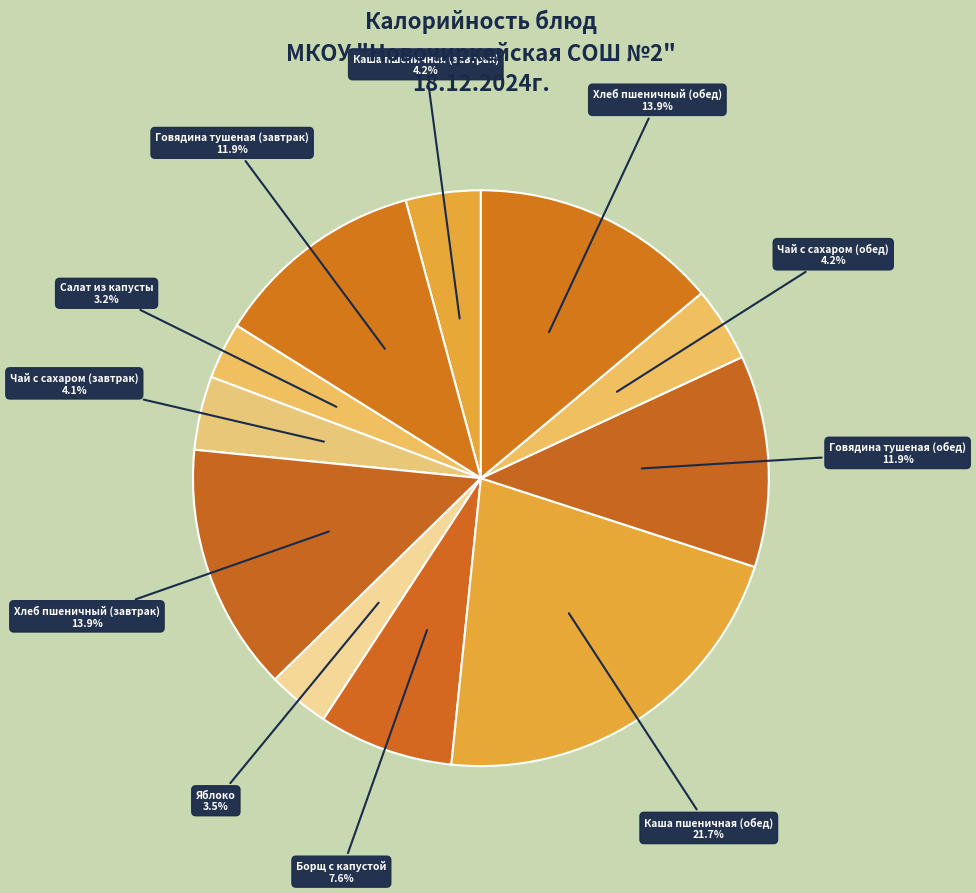

How many slices are in this pie chart?

11